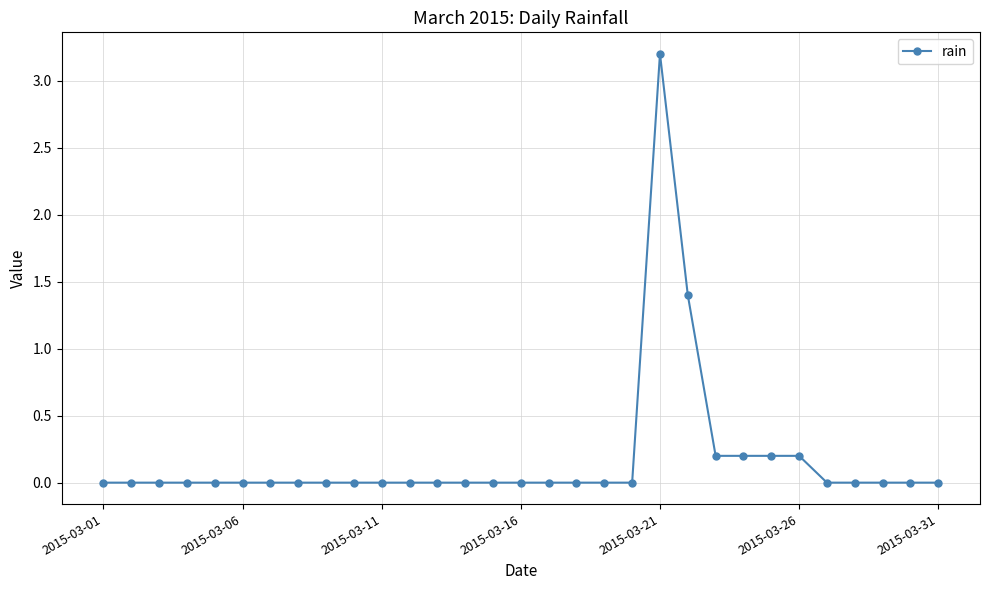

What is the maximum value shown in the chart?

3.2